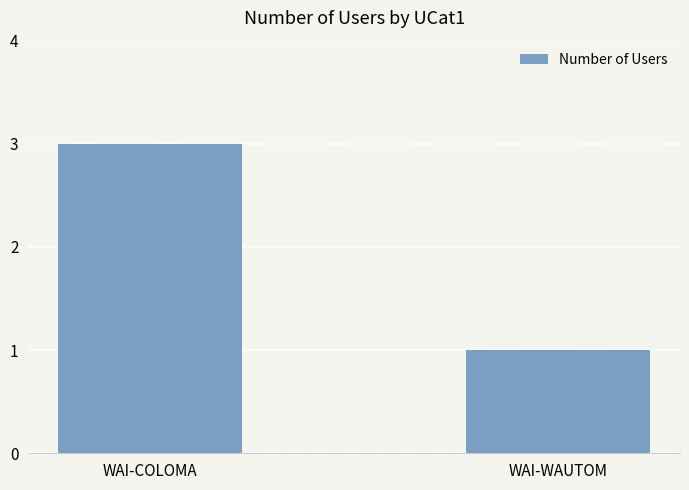

What is the difference between the values at WAI-COLOMA and WAI-WAUTOM?

2